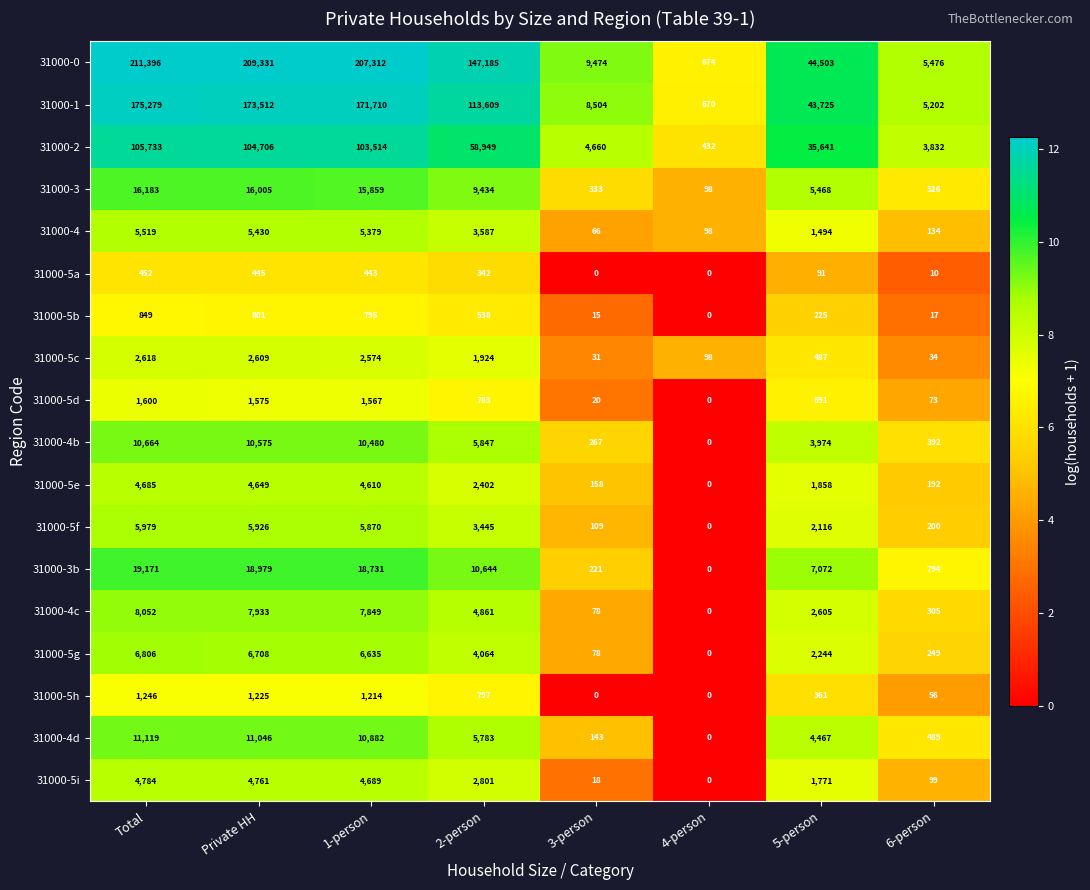

The 31000-5e series shows 4685 at Total. True or false?

True